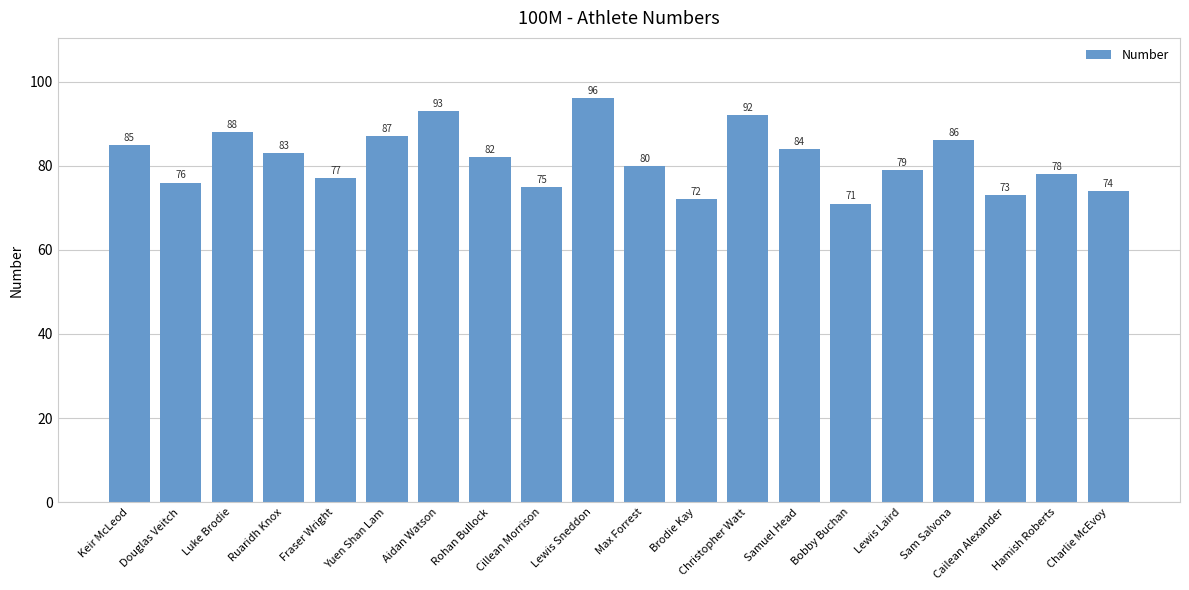

How many data points does each series have?

20